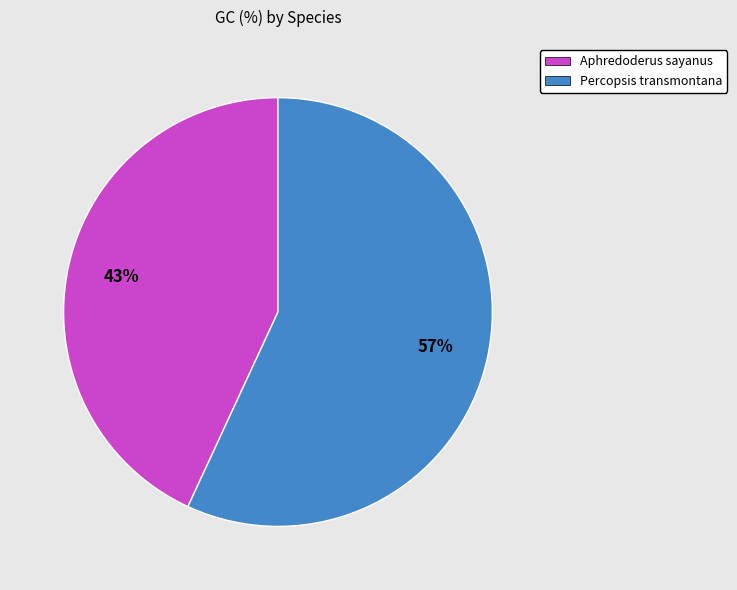

Is it true that Aphredoderus sayanus is 51% of the pie?

False